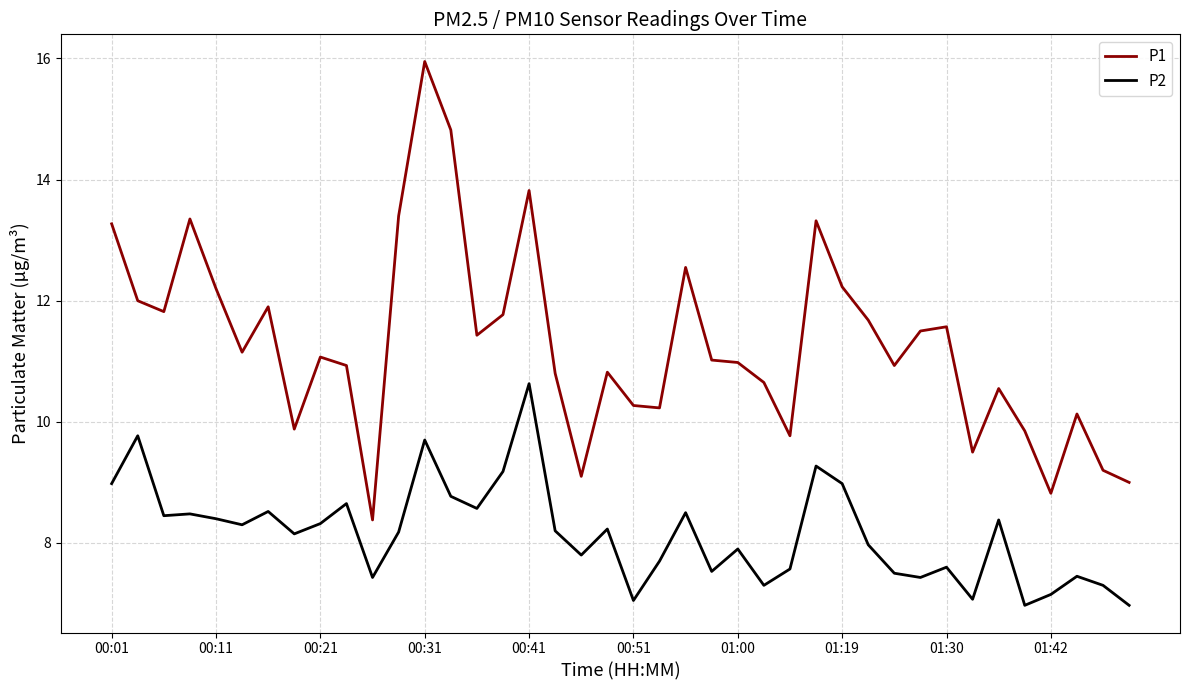

Which series has the largest total across all categories?

P1